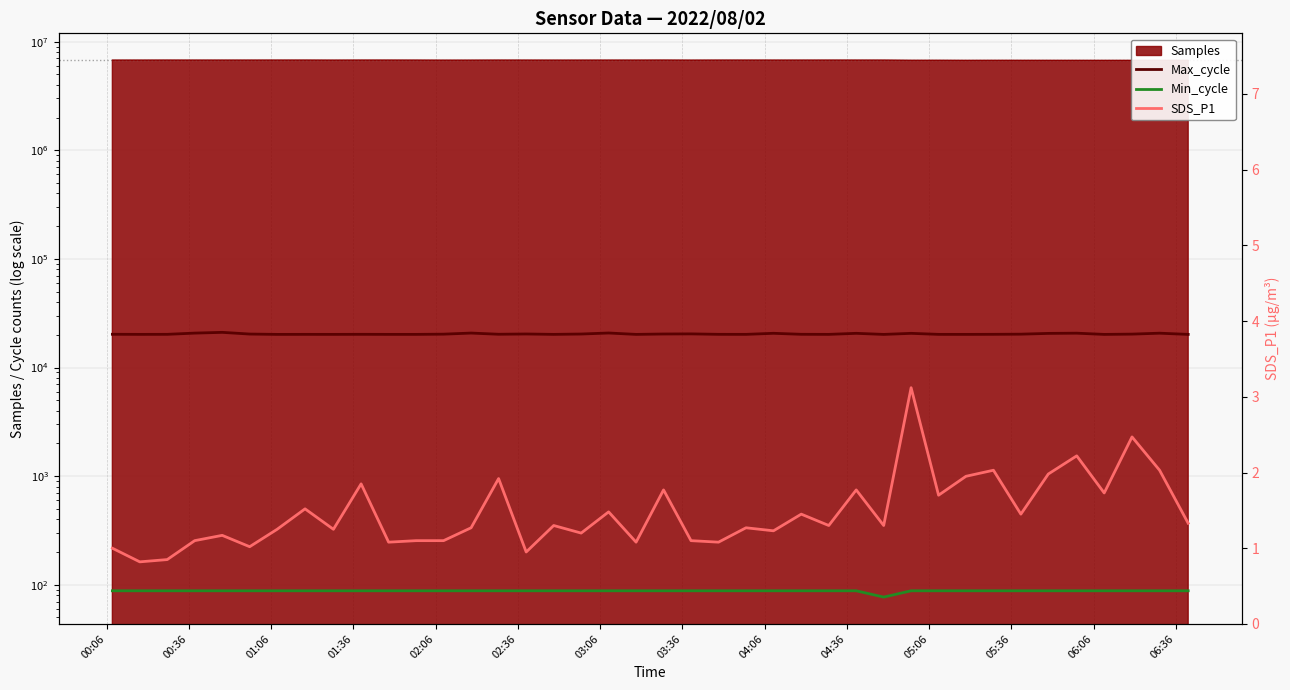

Reading left to right, list all the values displayed in this chart.

Max_cycle: 20230.0	20186.0	20206.0	20737.0	21072.0	20326.0	20179.0	20193.0	20185.0	20212.0	20187.0	20187.0	20280.0	20755.0	20241.0	20353.0	20188.0	20338.0	20783.0	20181.0	20349.0	20398.0	20207.0	20193.0	20652.0	20220.0	20188.0	20642.0	20172.0	20633.0	20192.0	20182.0	20212.0	20275.0	20611.0	20703.0	20177.0	20298.0	20700.0	20179.0
Min_cycle: 88.0	88.0	88.0	88.0	88.0	88.0	88.0	88.0	88.0	88.0	88.0	88.0	88.0	88.0	88.0	88.0	88.0	88.0	88.0	88.0	88.0	88.0	88.0	88.0	88.0	88.0	88.0	88.0	77.0	88.0	88.0	88.0	88.0	88.0	88.0	88.0	88.0	88.0	88.0	88.0
SDS_P1: 1.0	0.8	0.8	1.1	1.2	1.0	1.2	1.5	1.2	1.9	1.1	1.1	1.1	1.3	1.9	0.9	1.3	1.2	1.5	1.1	1.8	1.1	1.1	1.3	1.2	1.4	1.3	1.8	1.3	3.1	1.7	1.9	2.0	1.4	2.0	2.2	1.7	2.5	2.0	1.3